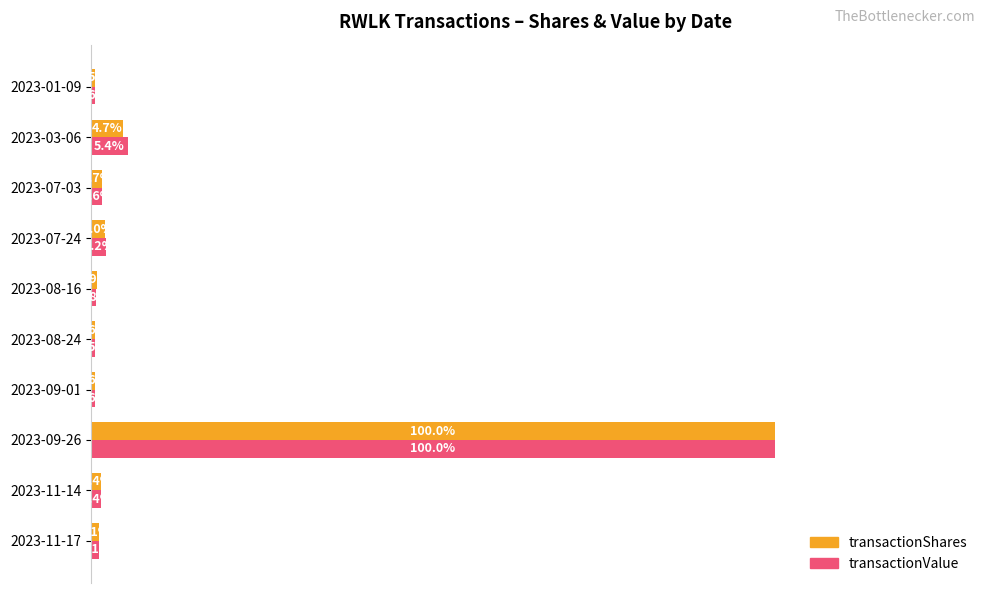

Between 2023-09-26 and 2023-08-24, which series saw the biggest shift?

transactionValue